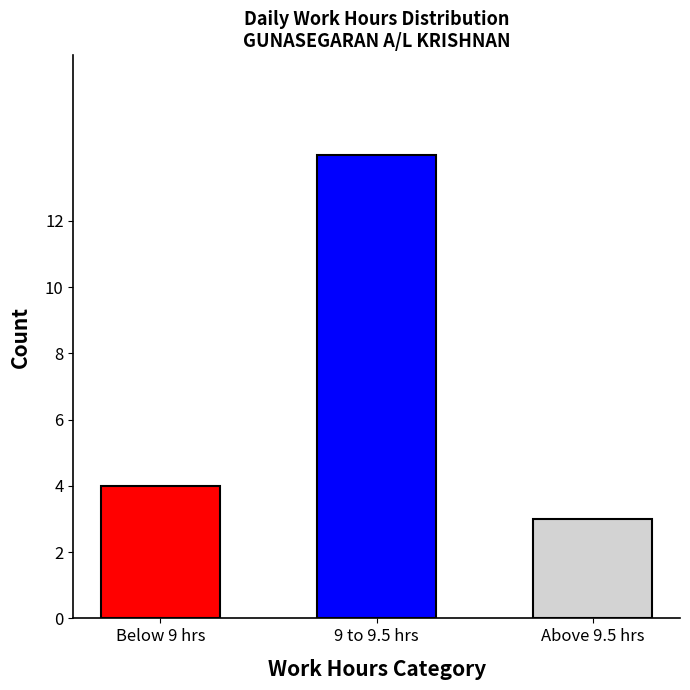

Are the bars horizontal?

No